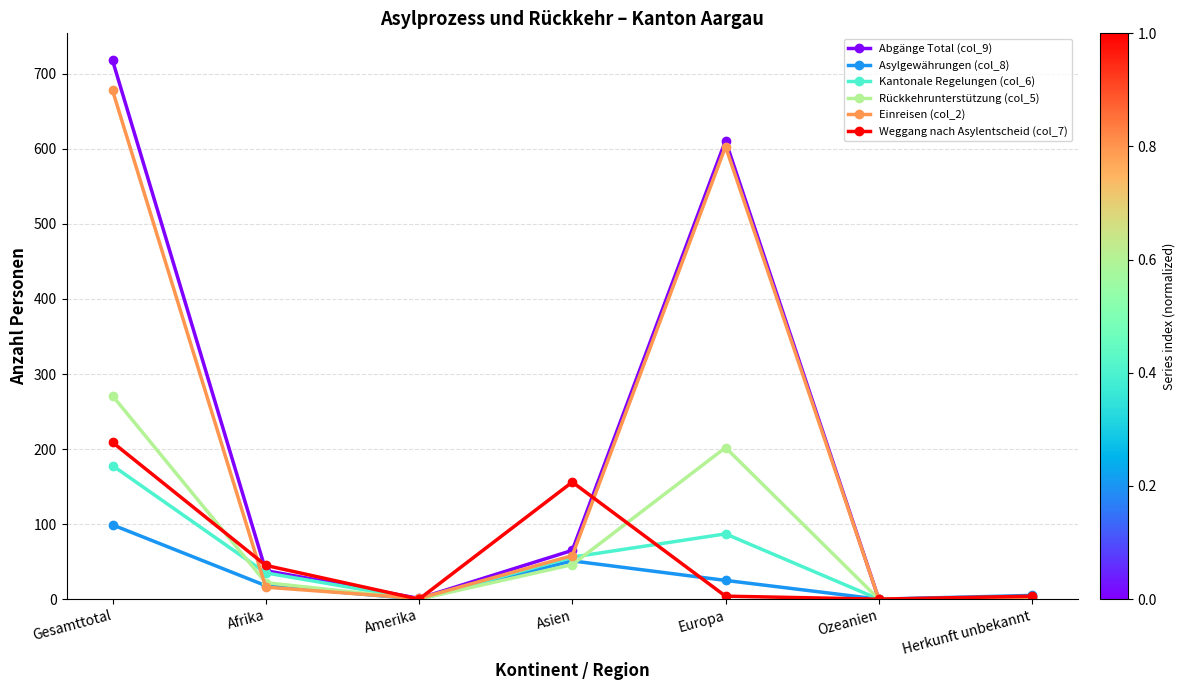

What is the label of the 7th point from the right?

Gesamttotal